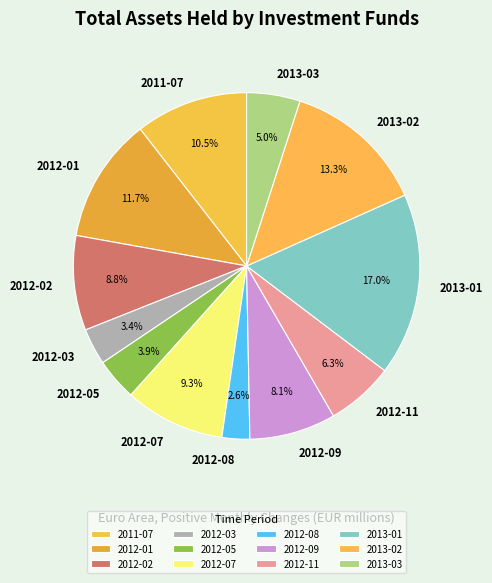

Is the sum of 2012-01 and 2012-11 greater than half?

No